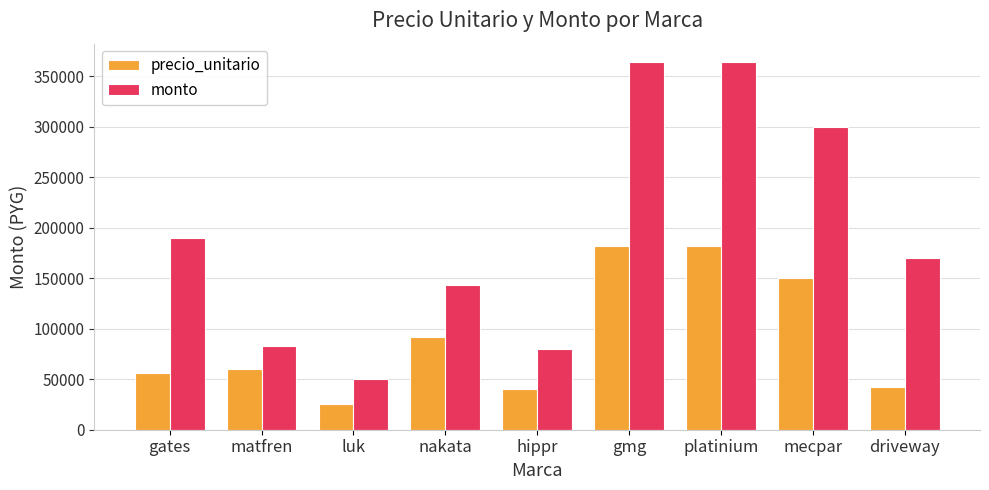

How many values in the precio_unitario series are below 60000?

4